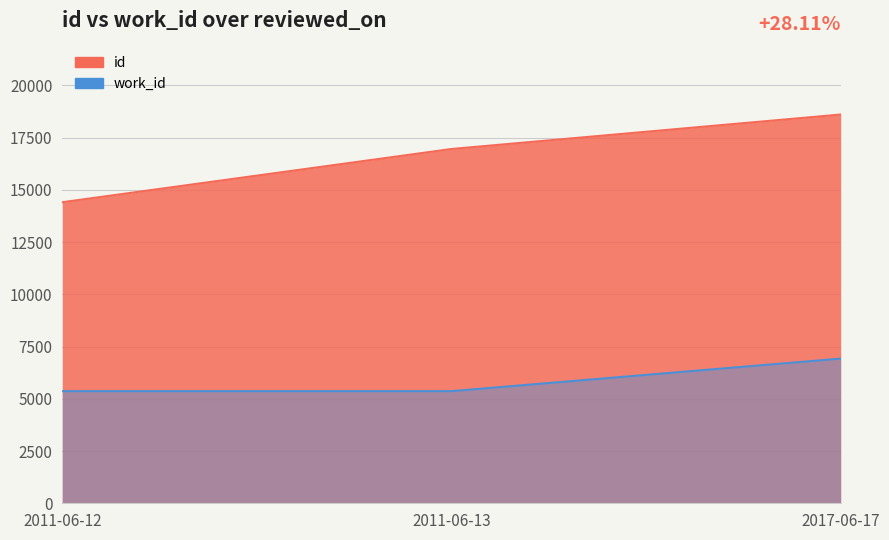

What value does the work_id series have at 2011-06-13, to the nearest 10?

5370